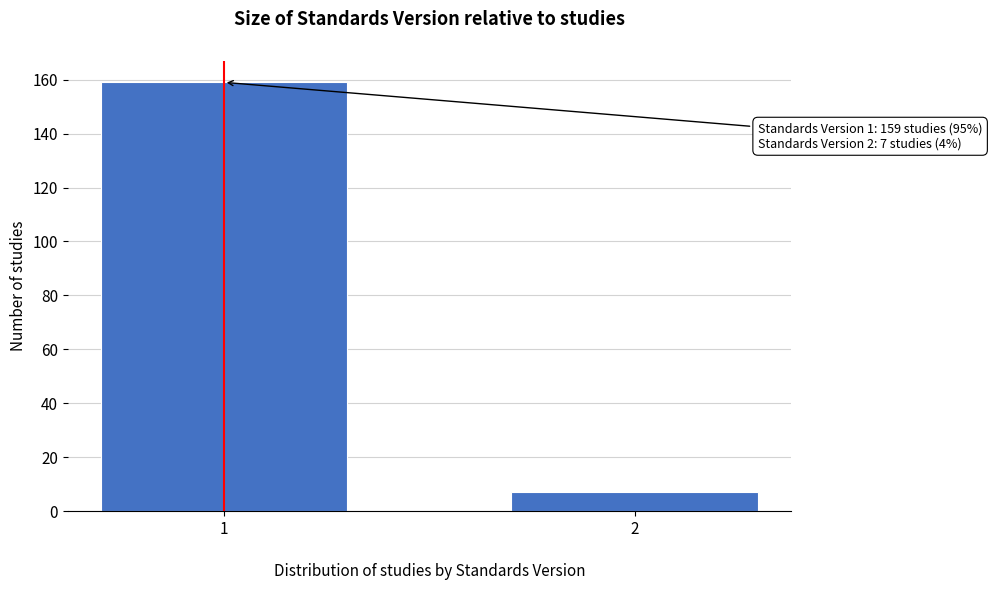

Reading left to right, extract all data points from this chart.

1=159	2=7